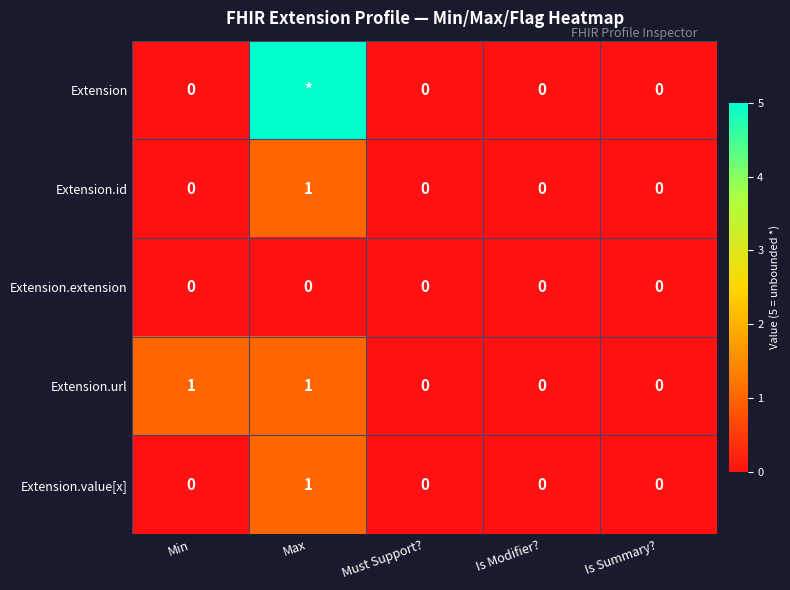

At which category does the chart reach its peak across all series?

Max